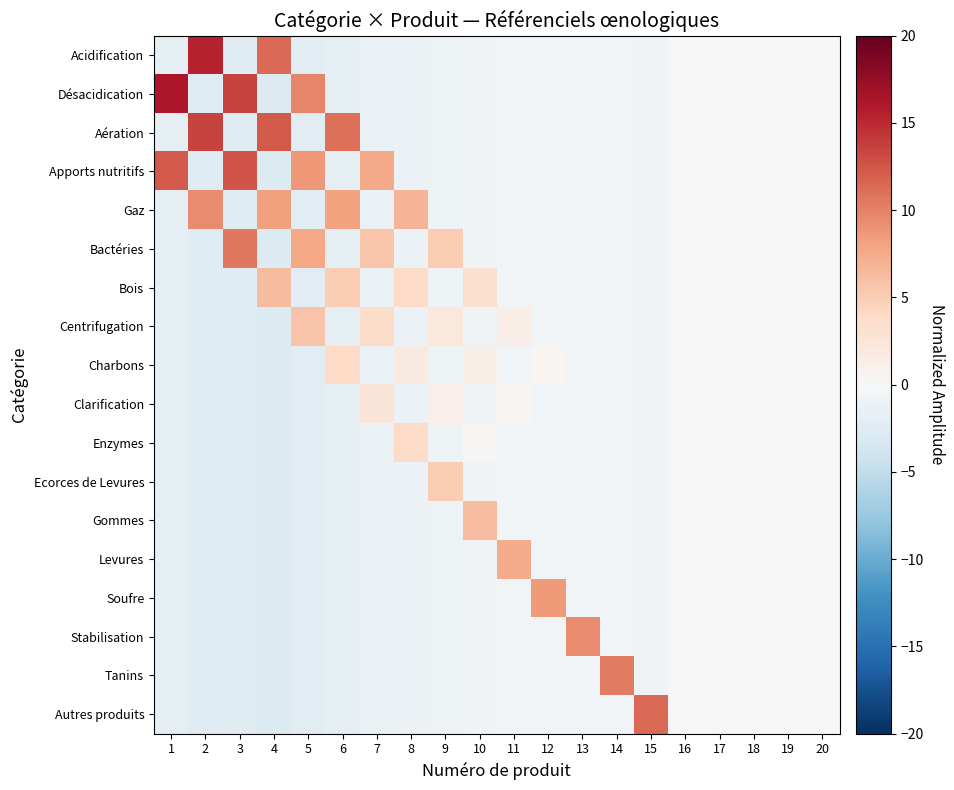

What is the greatest value displayed?

16.2